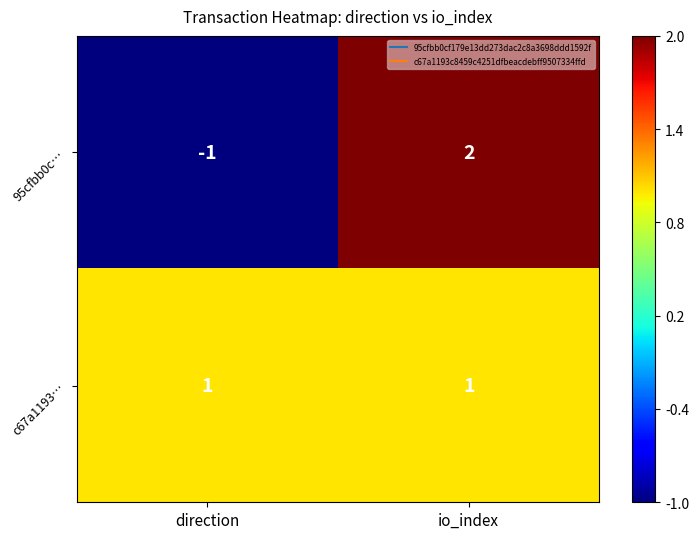

What is the total value across all series at io_index?

3